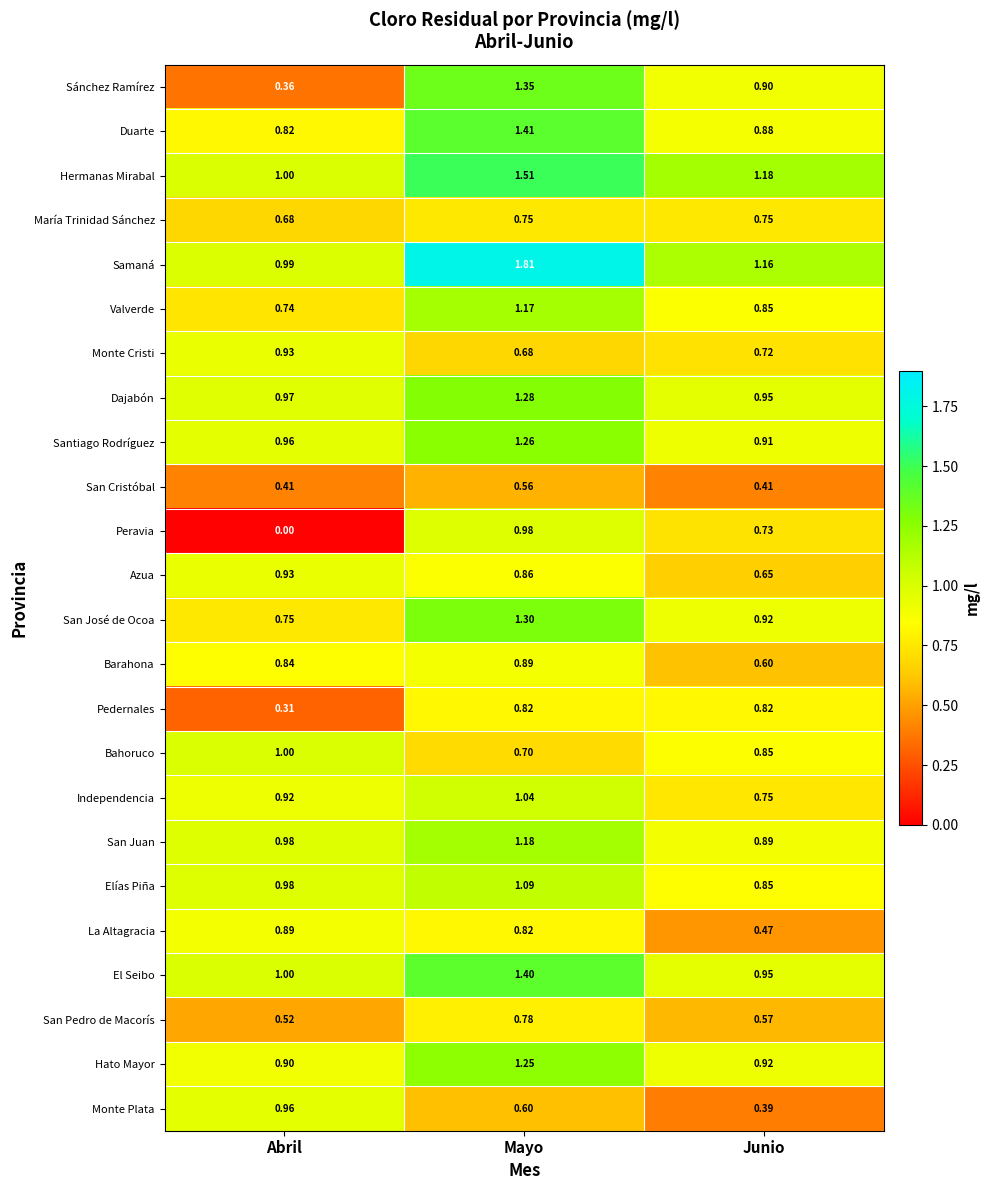

At which label is Valverde closest to 0?

Abril